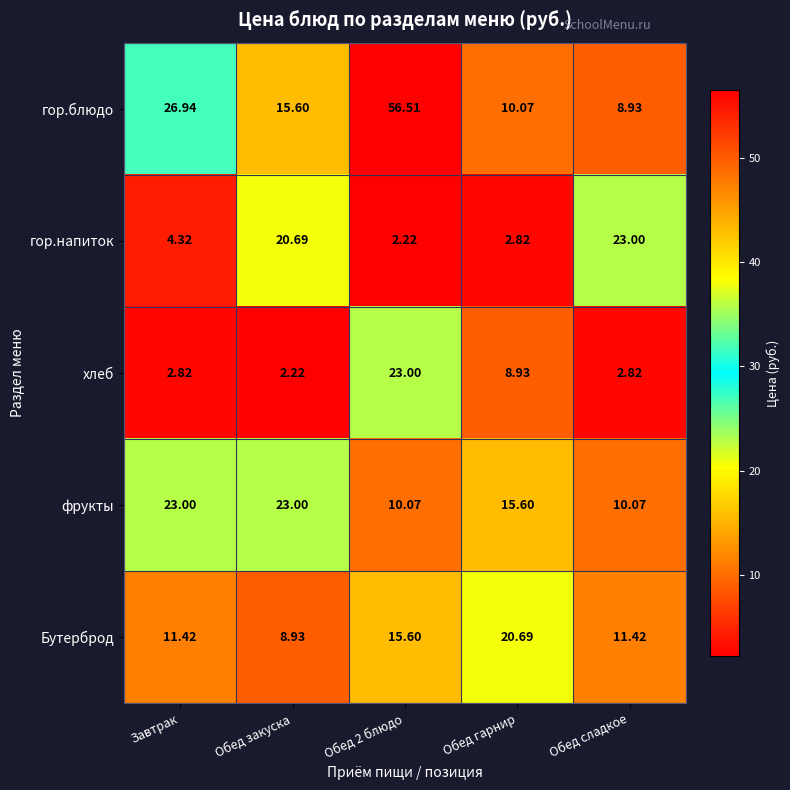

Where is хлеб nearest to the value 12?

Обед гарнир